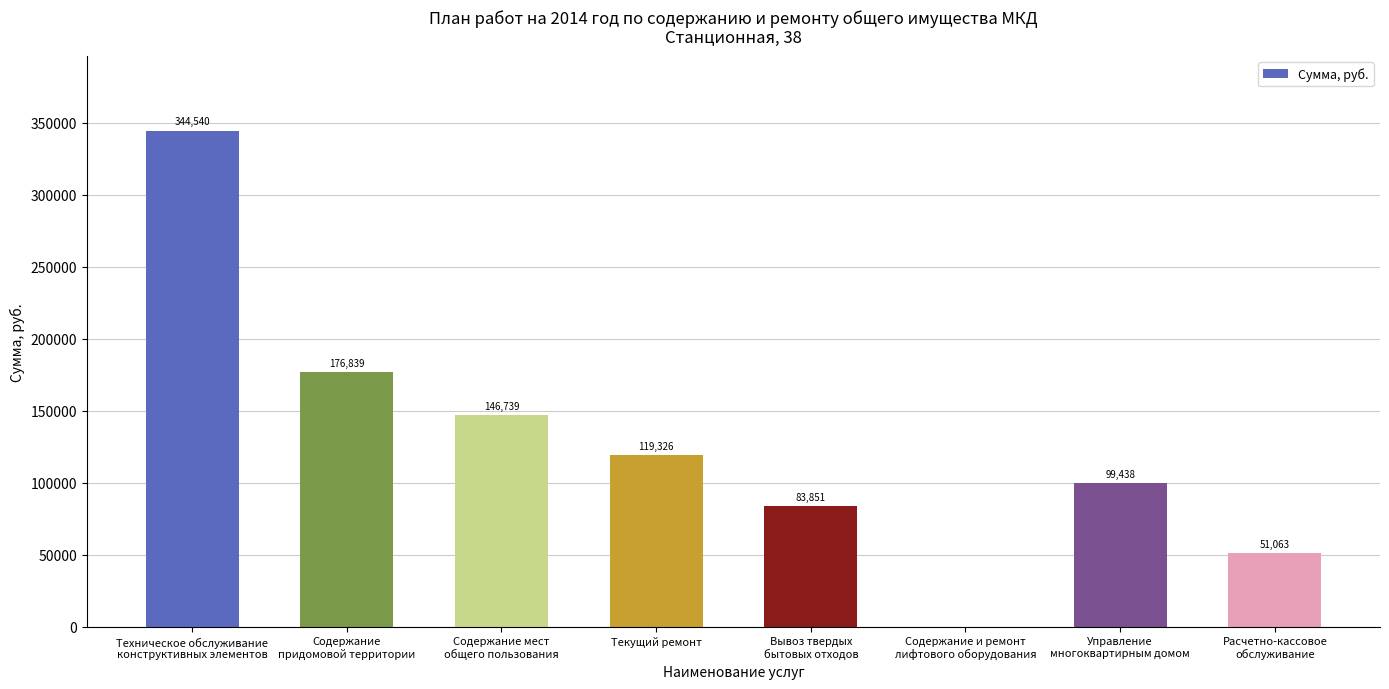

True or false: the data shows 83850.6 at Вывоз твердых
бытовых отходов.

True